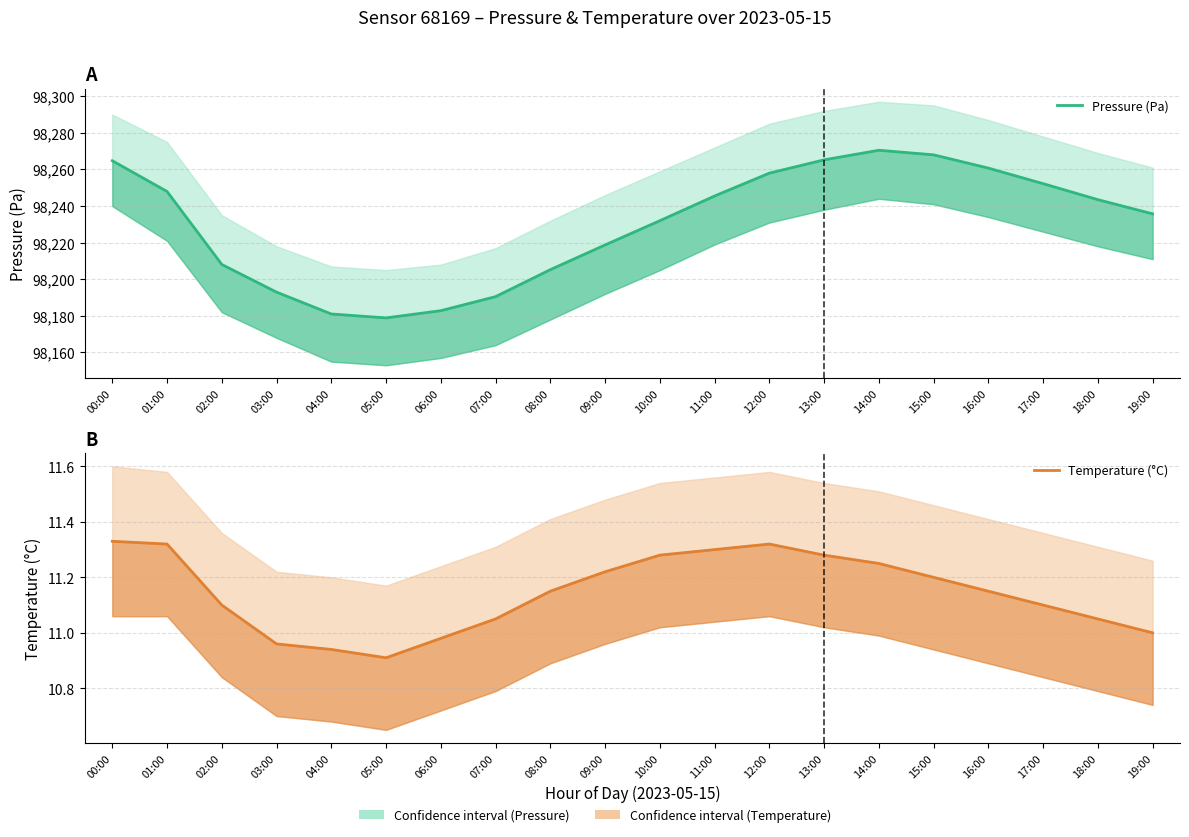

How many values in the Temperature (°C) series exceed 11?

15